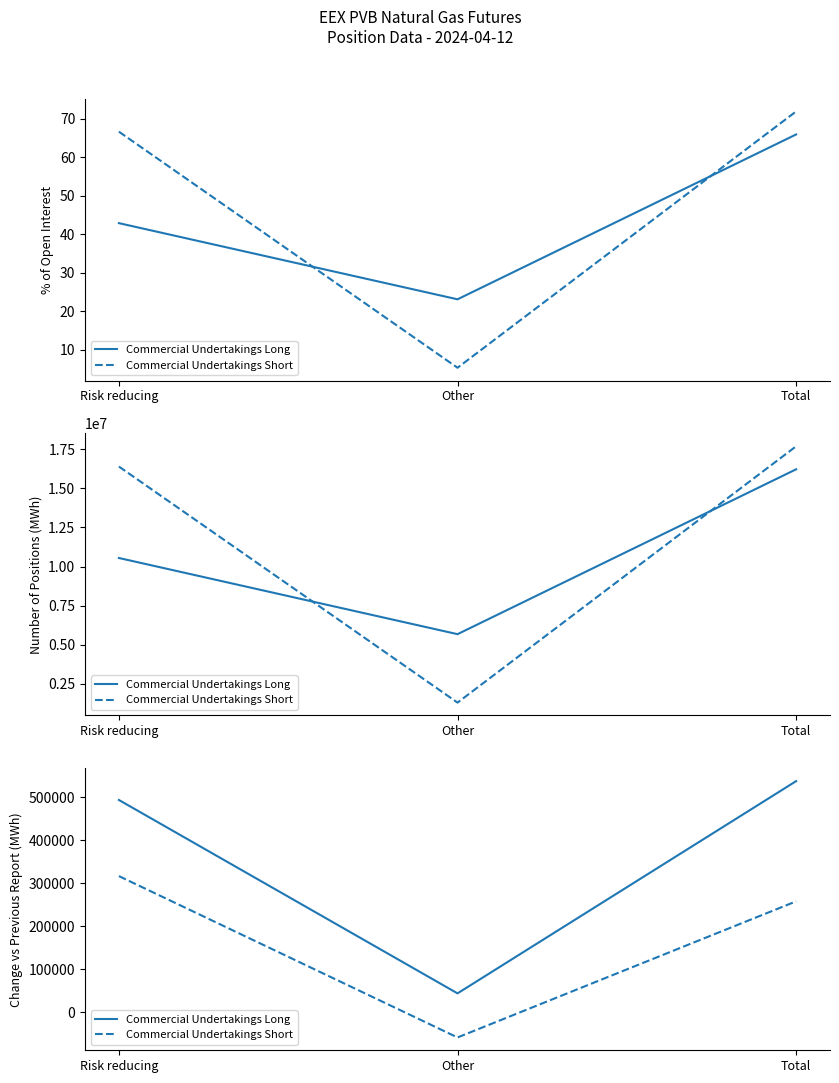

At how many categories does at least one series exceed 409019?

2